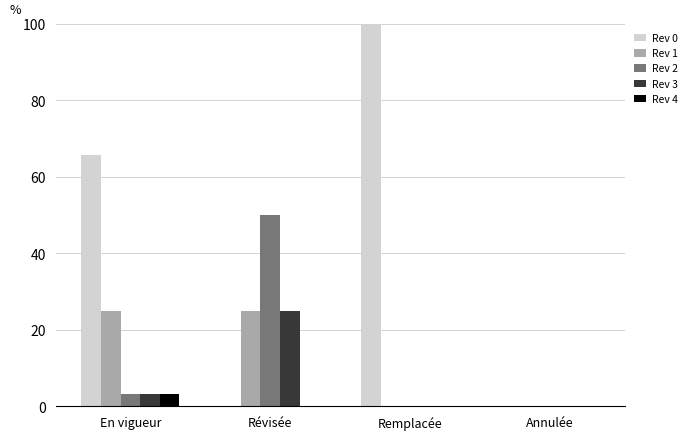

Reading left to right, extract all data points from this chart.

Rev 0: 65.6	0.0	100.0	0.0
Rev 1: 25.0	25.0	0.0	0.0
Rev 2: 3.1	50.0	0.0	0.0
Rev 3: 3.1	25.0	0.0	0.0
Rev 4: 3.1	0.0	0.0	0.0